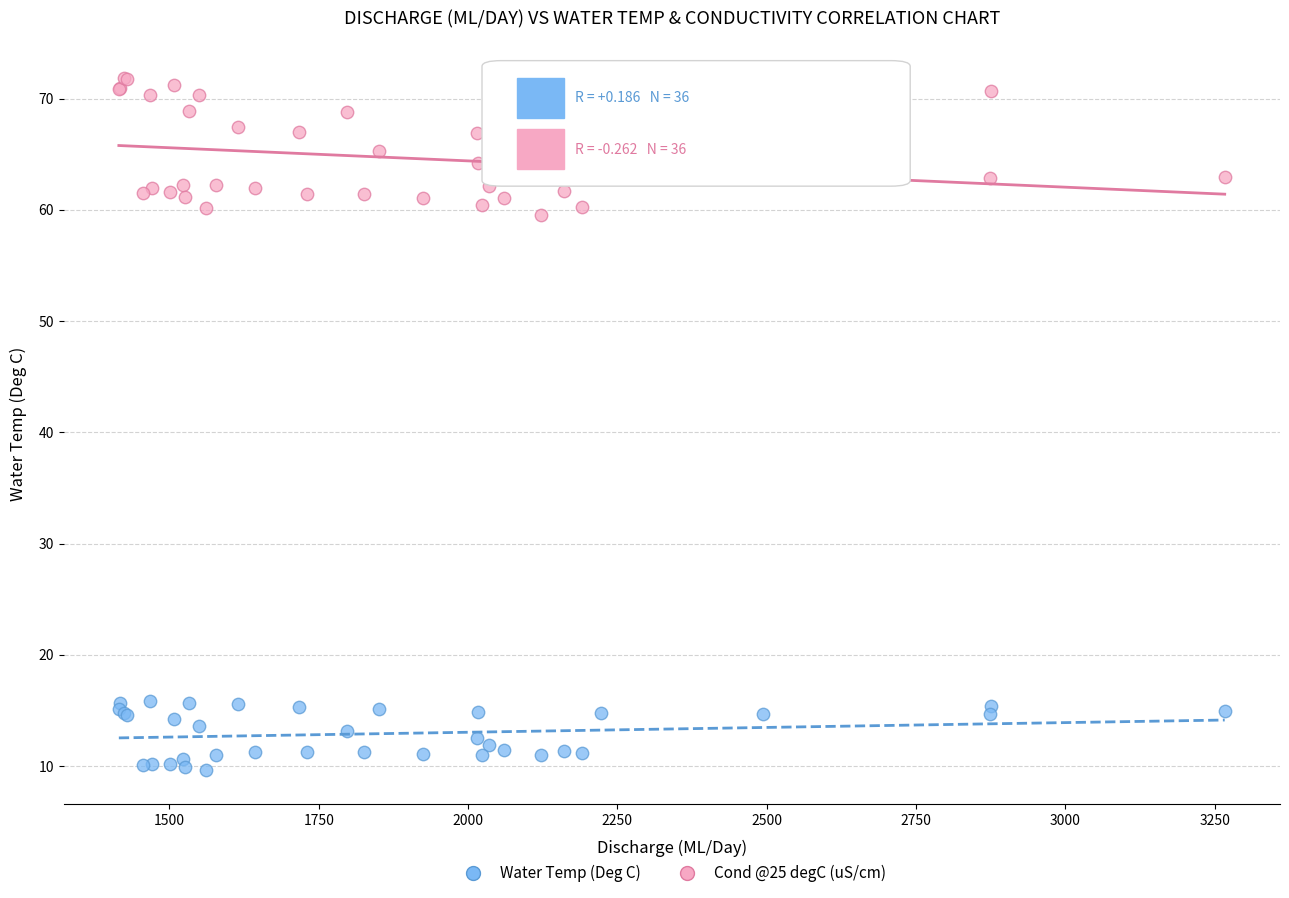

Which series has the widest spread of Y values?

Cond @25 degC (uS/cm)